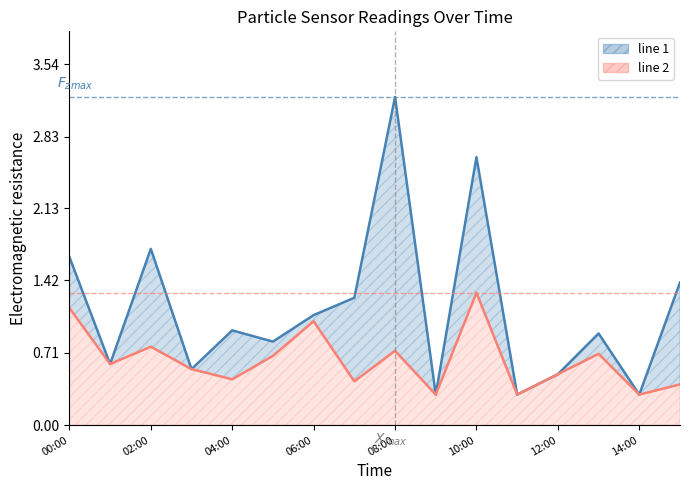

How many data points does each series have?

16